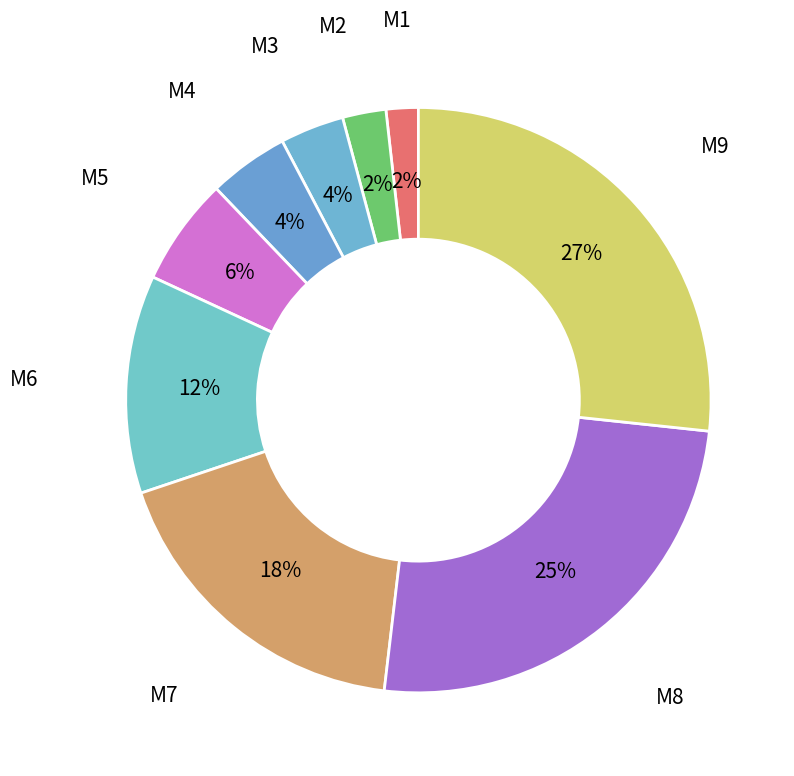

To the nearest percent, what is the average slice percentage?

11%